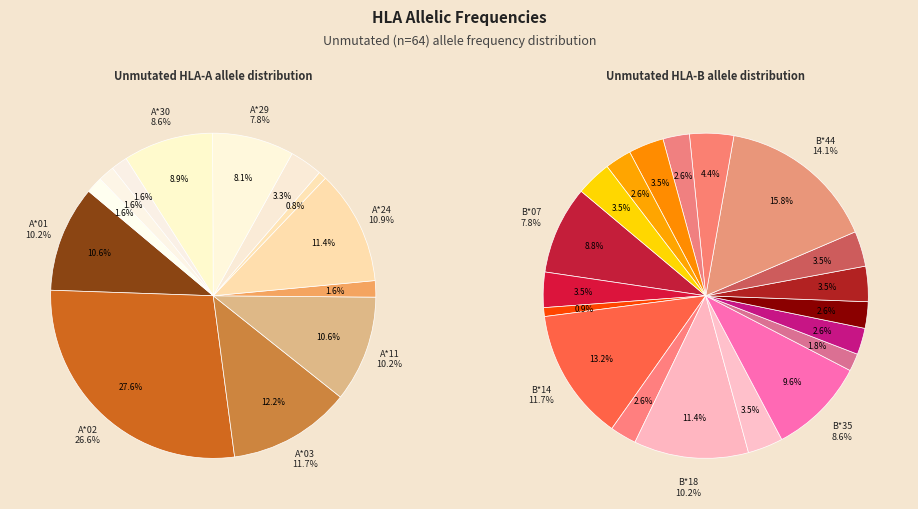

What portion of the pie excludes A*33?

98.4%